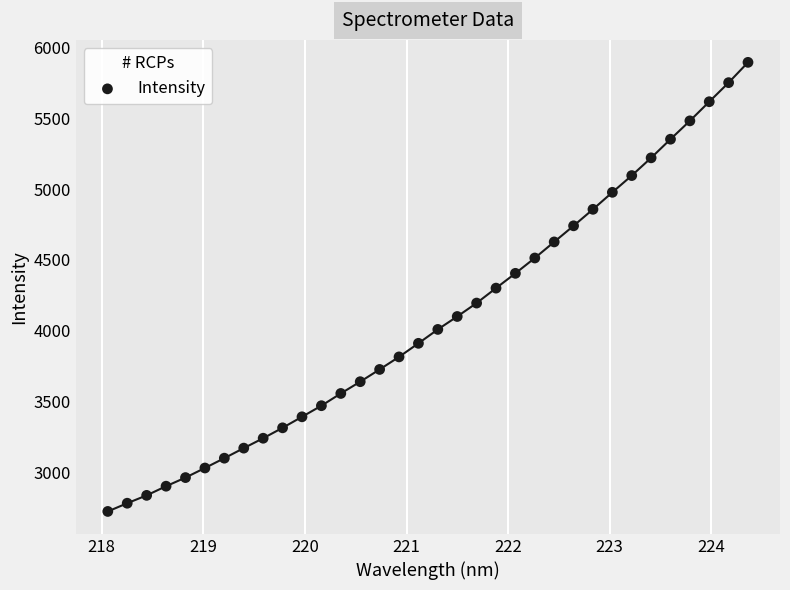

What is the range of Y values (max minus min)?

3175.0